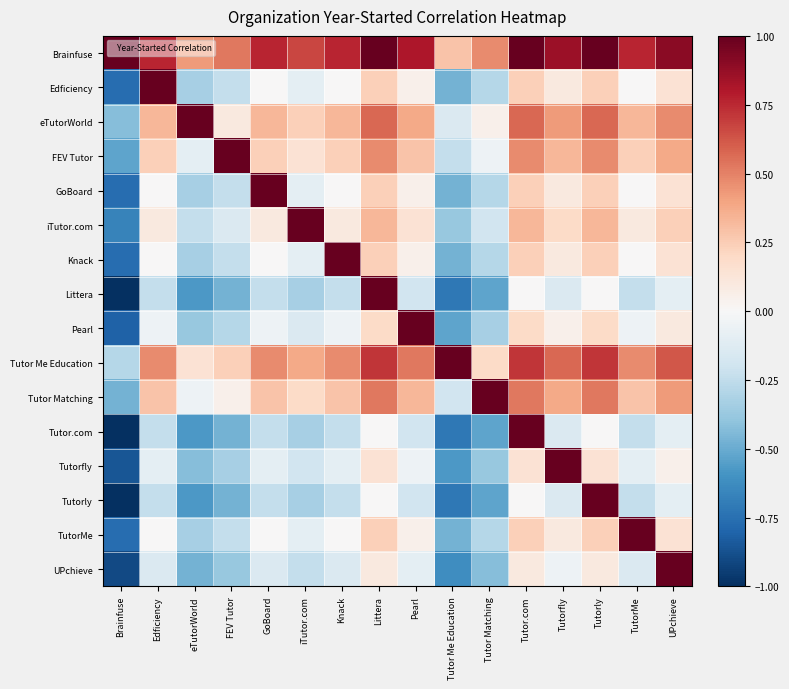

Count the number of data series in this chart.

16